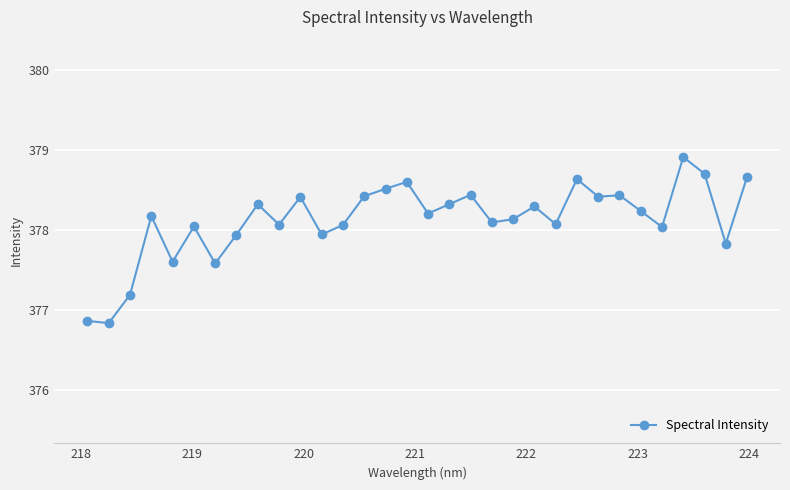

What is the value of the 2nd point from the left?

376.8